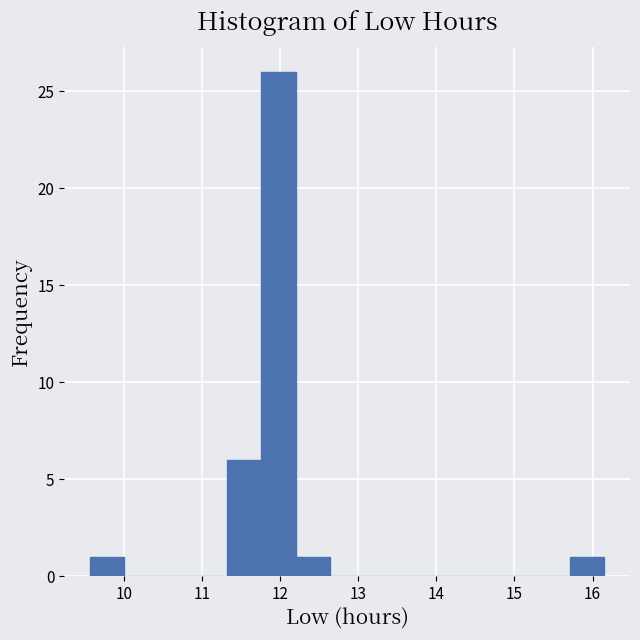

Reading left to right, transcribe this chart: for each bar, give the range it covers on the x-axis and its height. Neither the bar edges nor the heights are printed on the chart, so give them approximately, as read against the axes.

9.6 to 10.0: 1
10.0 to 10.4: 0
10.4 to 10.9: 0
10.9 to 11.3: 0
11.3 to 11.8: 6
11.8 to 12.2: 26
12.2 to 12.6: 1
12.6 to 13.1: 0
13.1 to 13.5: 0
13.5 to 14.0: 0
14.0 to 14.4: 0
14.4 to 14.8: 0
14.8 to 15.3: 0
15.3 to 15.7: 0
15.7 to 16.2: 1